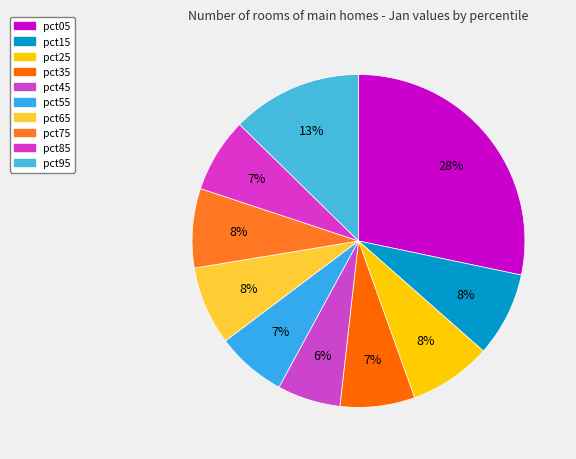

What percentage is NOT represented by pct65?

92.4%